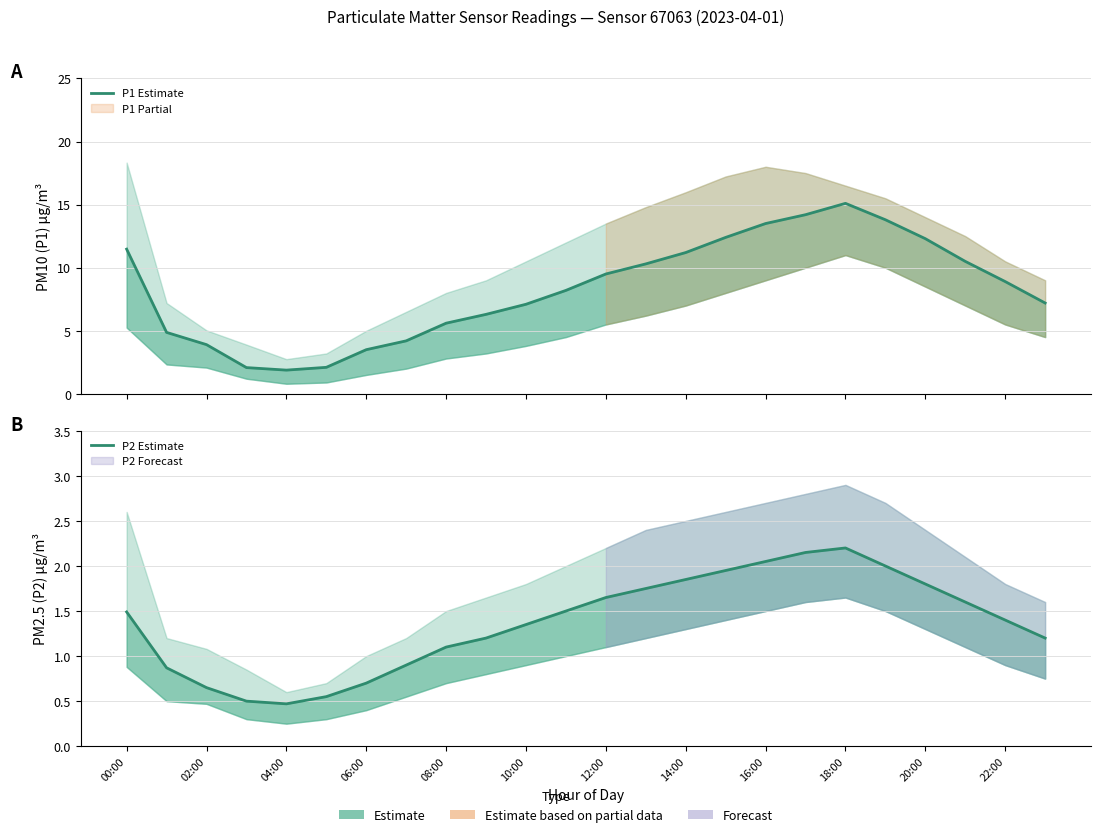

Count the number of categories in the chart.

24